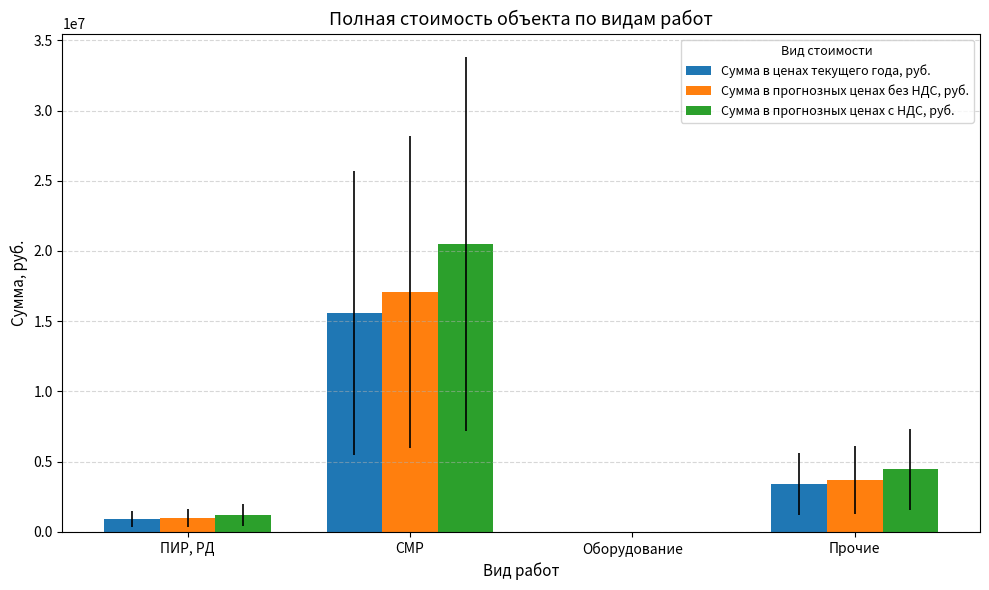

Reading right to left, what are all the values shown in this chart?

Сумма в ценах текущего года, руб.: 3388248.8	0.0	15578413.1	917444.3
Сумма в прогнозных ценах без НДС, руб.: 3712167.0	0.0	17067715.3	1005152.3
Сумма в прогнозных ценах с НДС, руб.: 4454600.4	0.0	20481258.4	1206182.8